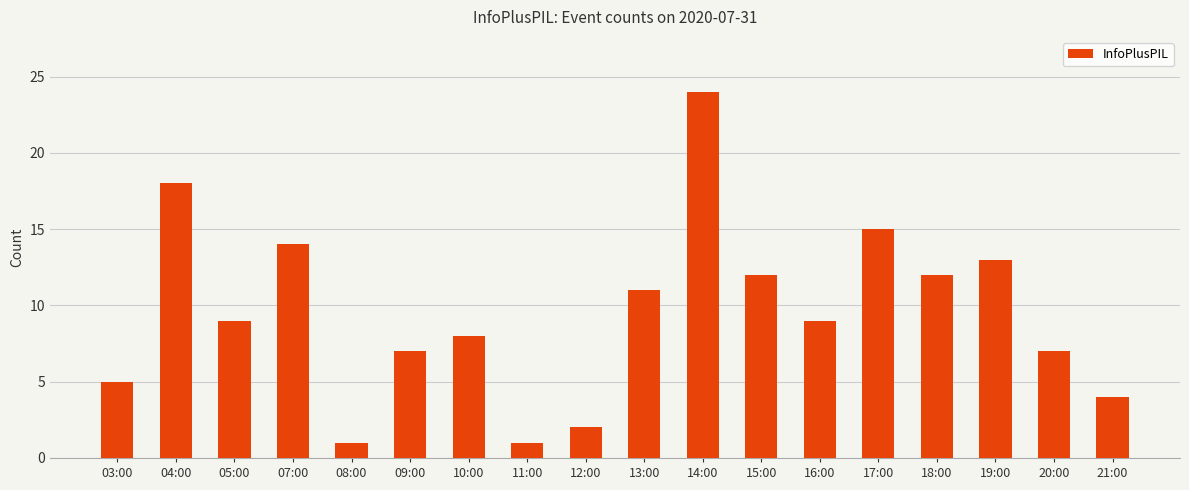

Which label corresponds to the largest value in the chart?

14:00